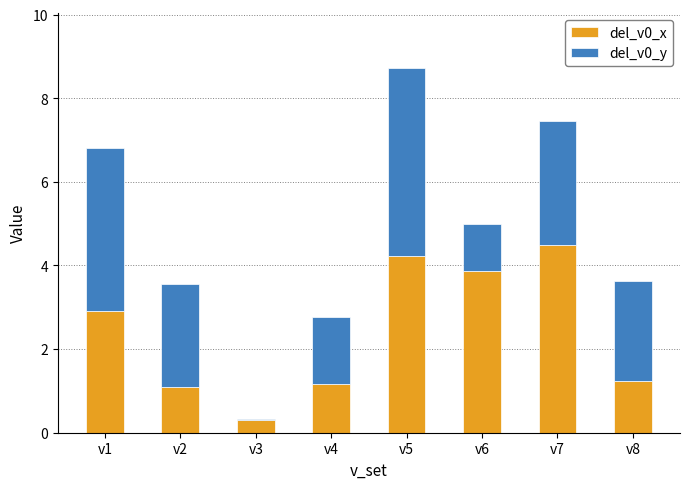

What is the total value across all series at v8?

3.6